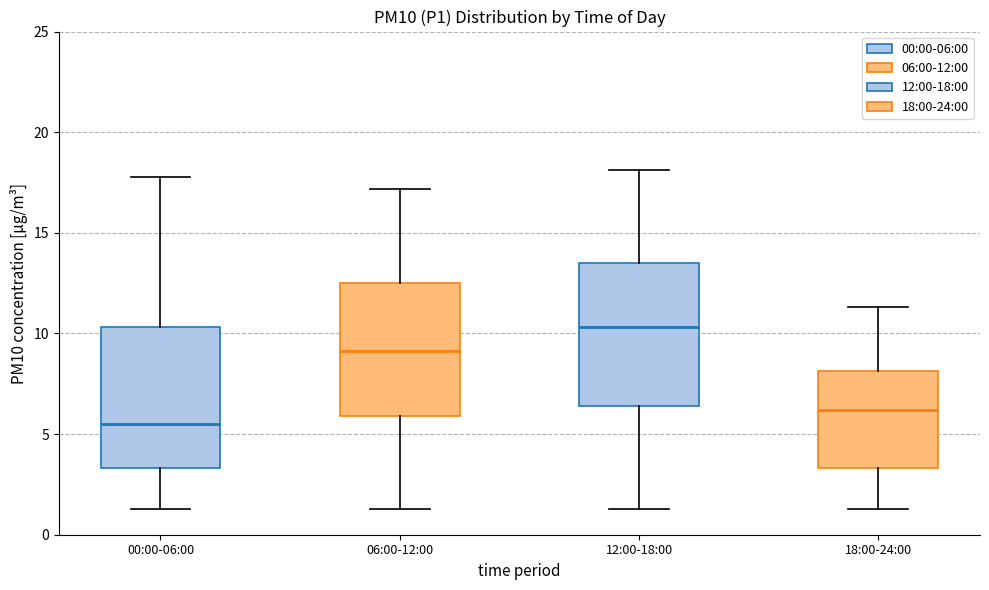

Where is the upper edge of the box for 06:00-12:00 on the y-axis? The values are not printed on the chart, so give them approximately, as read against the axis.

12.5